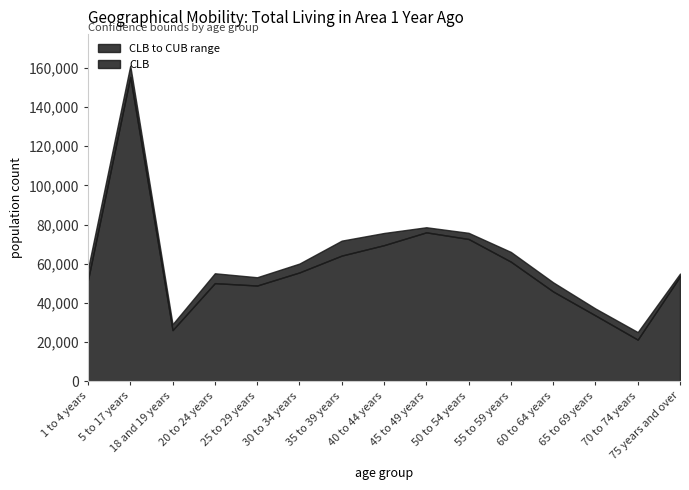

Is it true that CUB equals 60116 at 30 to 34 years?

True